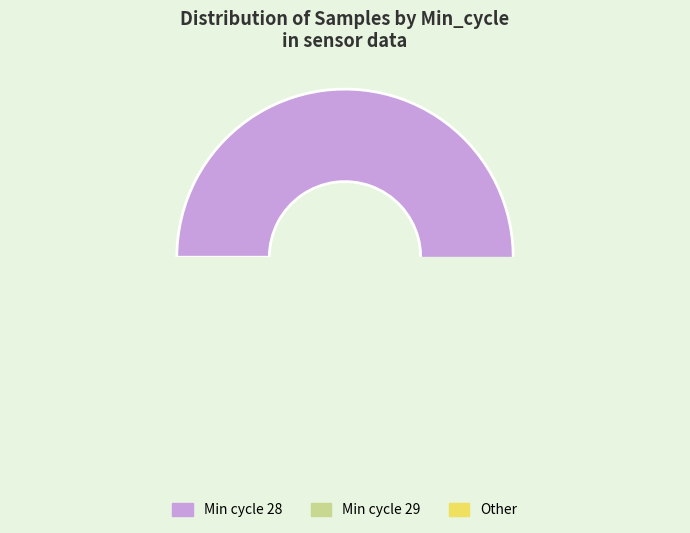

What is the largest slice in the pie chart?

28